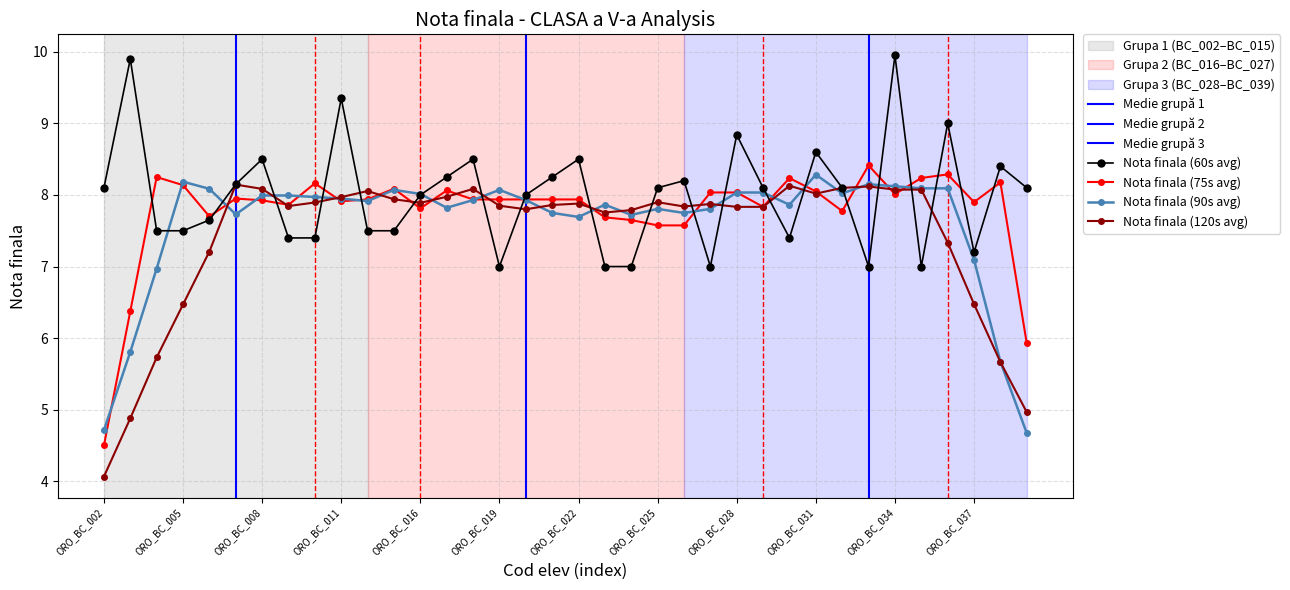

At which category does the chart reach its peak across all series?

ORO_BC_034